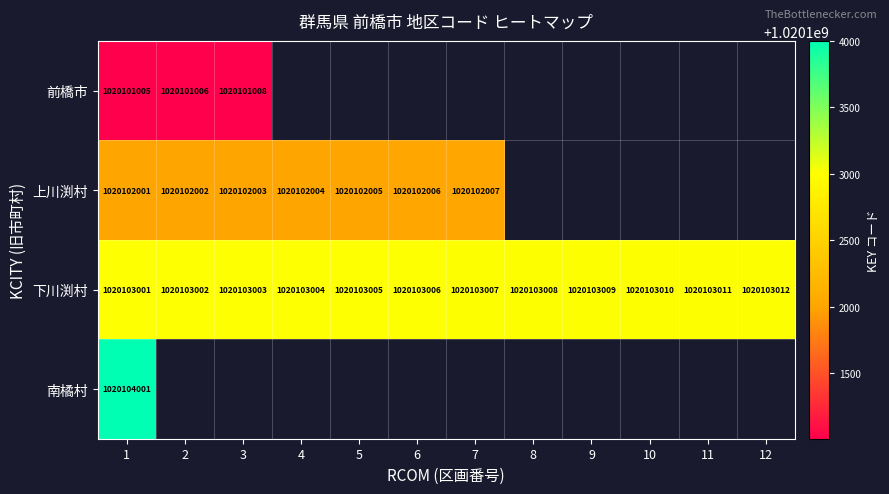

How many values in the 下川渕村 series are below 1020103007?

6